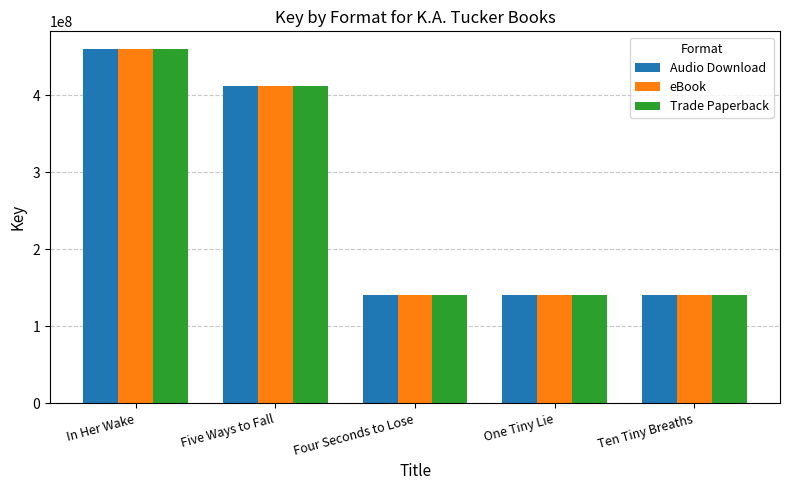

Is the value of eBook at Five Ways to Fall greater than the value of Trade Paperback at One Tiny Lie?

Yes